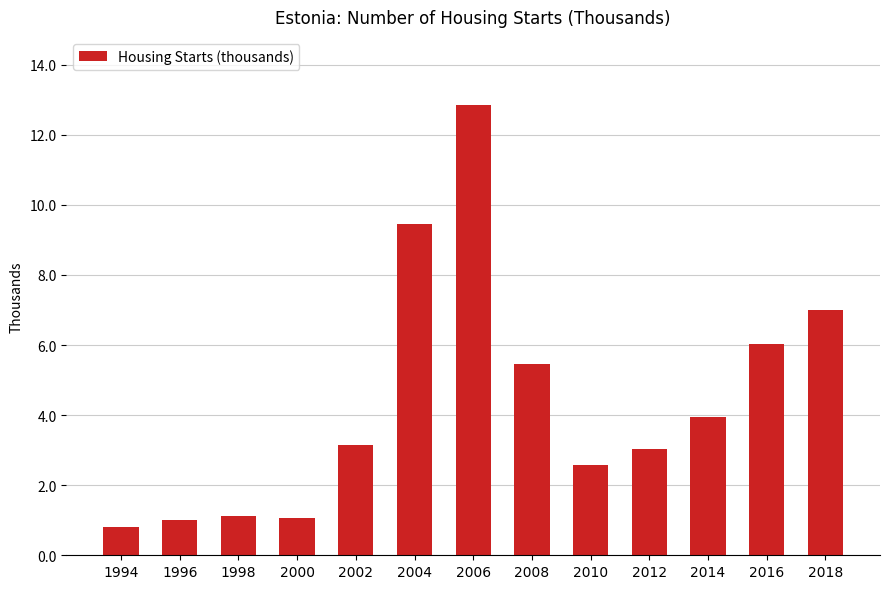

Between 2002 and 2008, which is larger?

2008